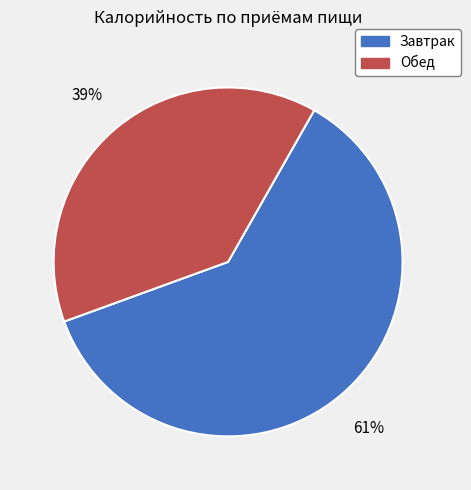

What is the ratio of the value at Завтрак to the value at Обед?

1.6